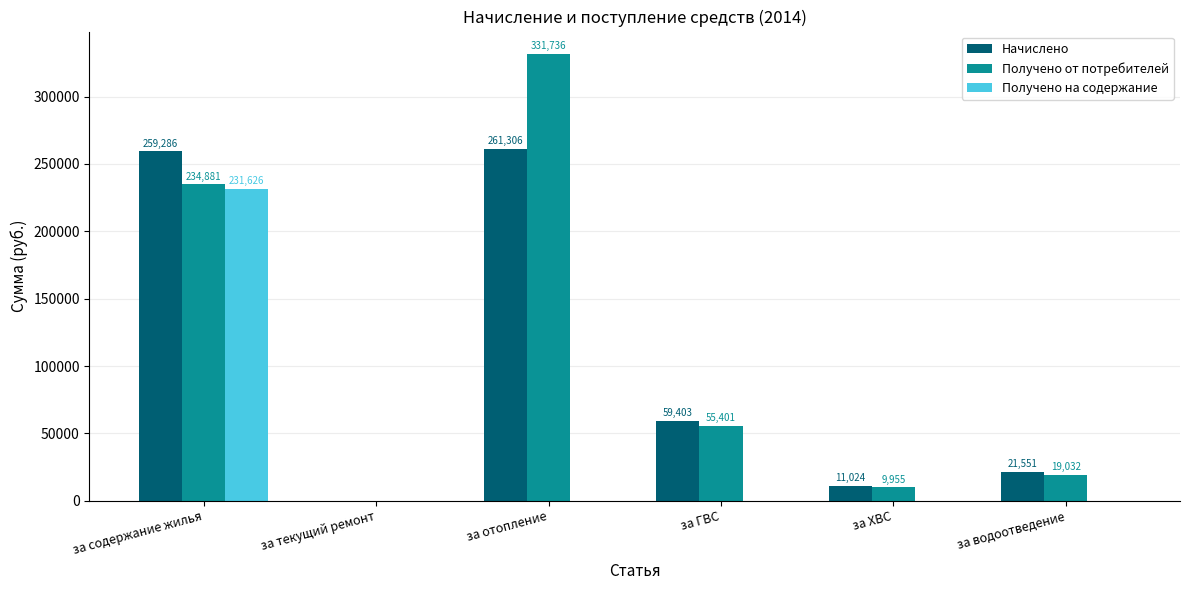

How many positive values does the Получено от потребителей series have?

5